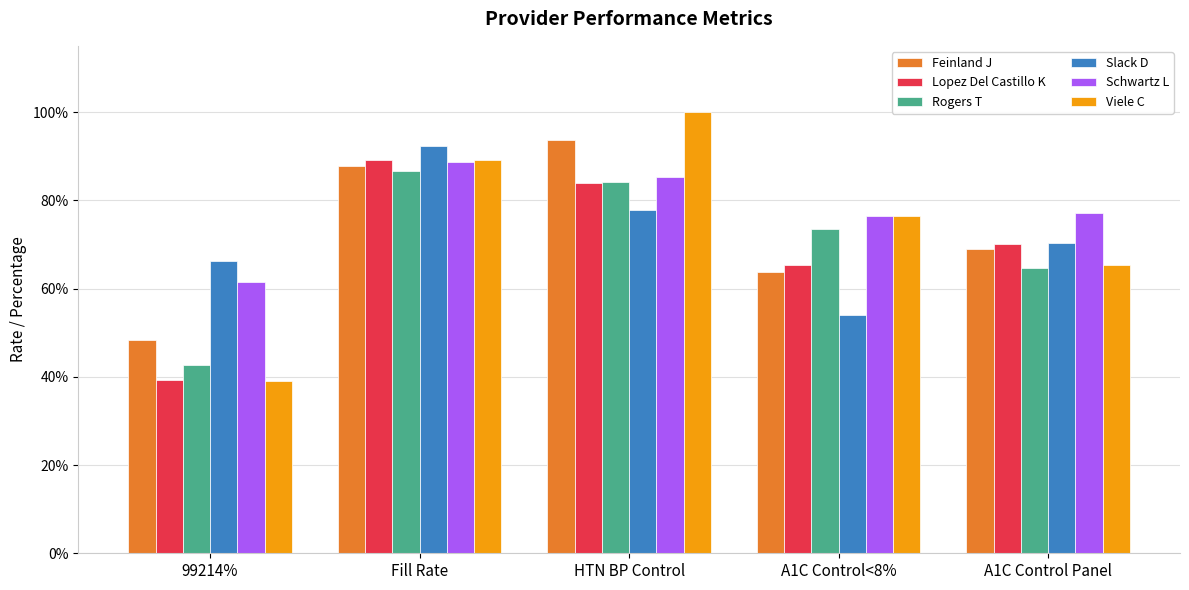

What is the label of the 2nd bar from the left?

Fill Rate